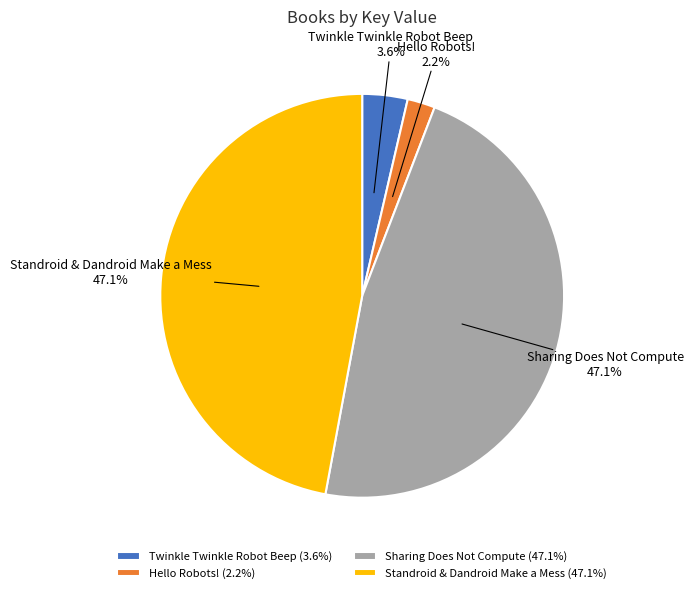

Does Sharing Does Not Compute account for over 50% of the chart?

No